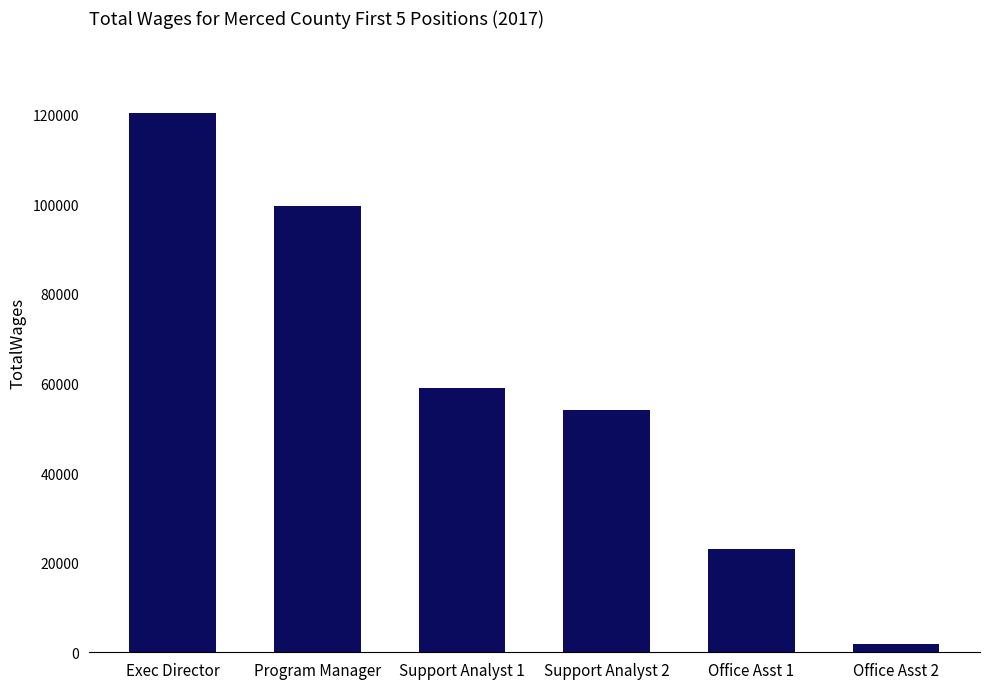

Is it true that the value at Support Analyst 2 is 35820?

False